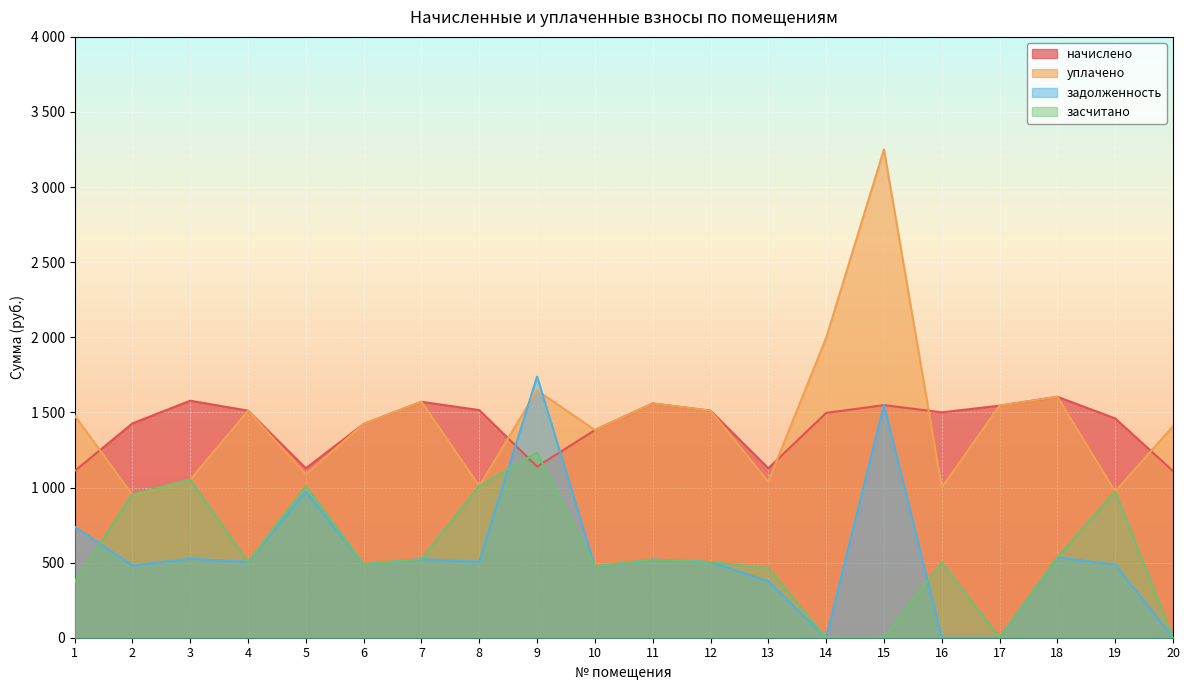

How many data points in засчитано are less than 503?

9